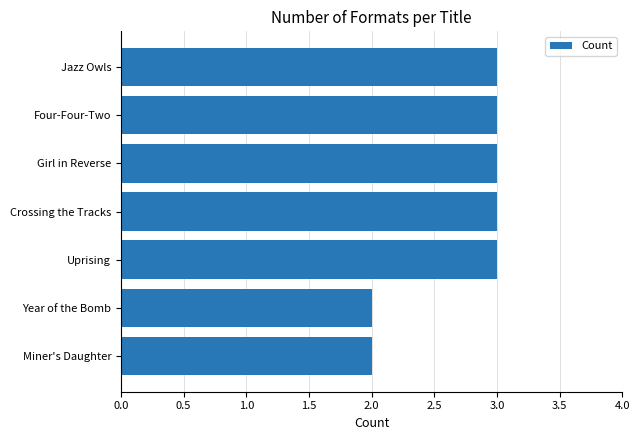

Approximately how many times larger is the value at Jazz Owls compared to Uprising?

1.0